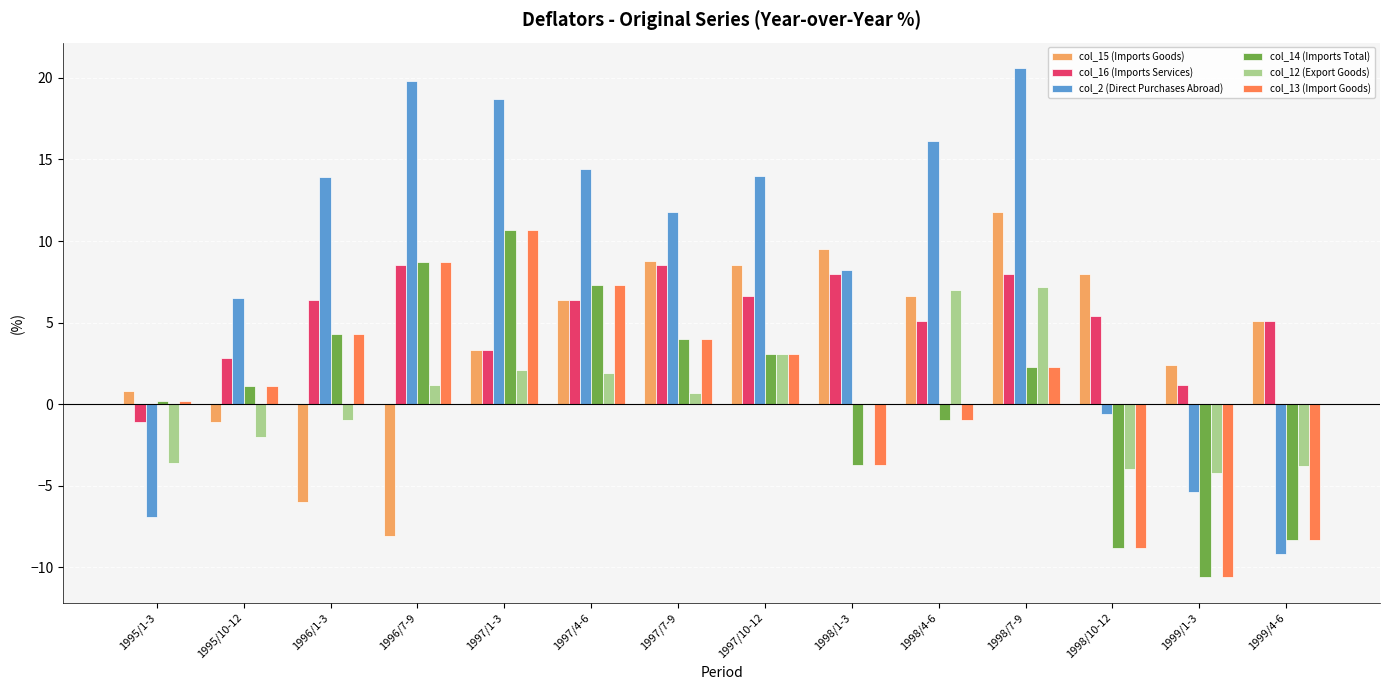

How many groups of bars are there?

14